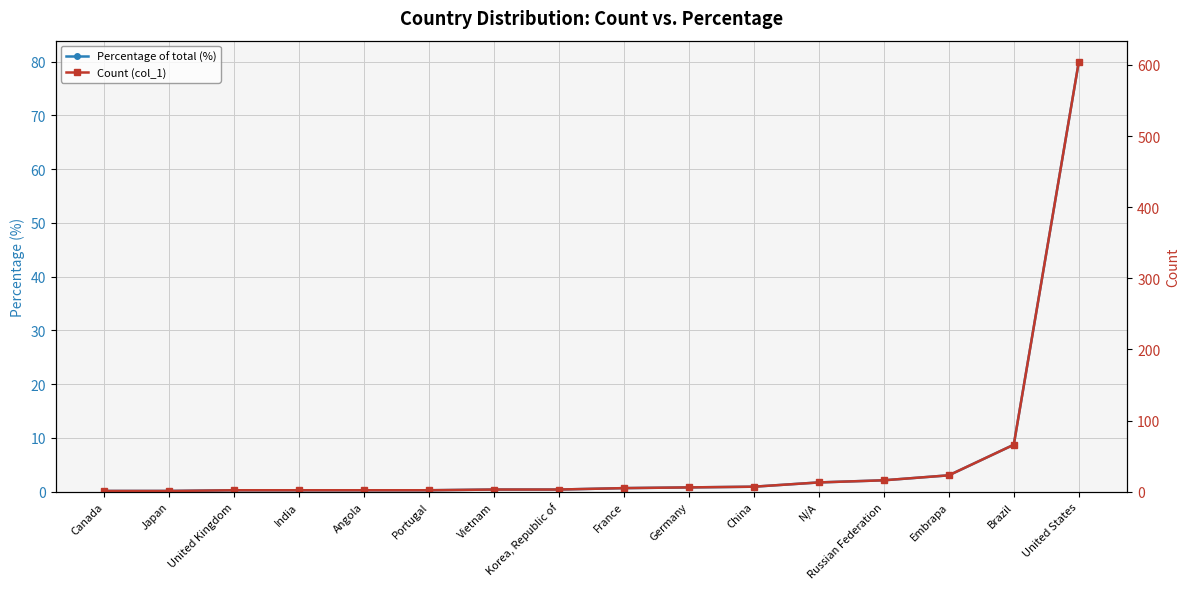

What position from the left is Russian Federation?

13